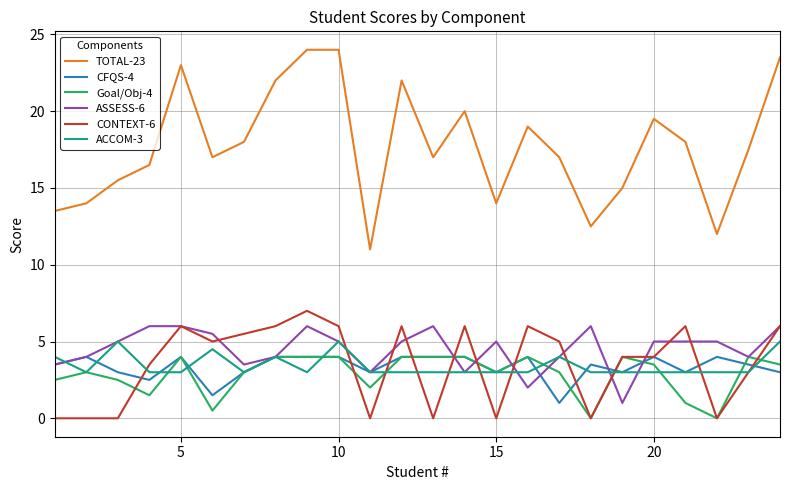

True or false: CFQS-4 and TOTAL-23 intersect in this chart.

False